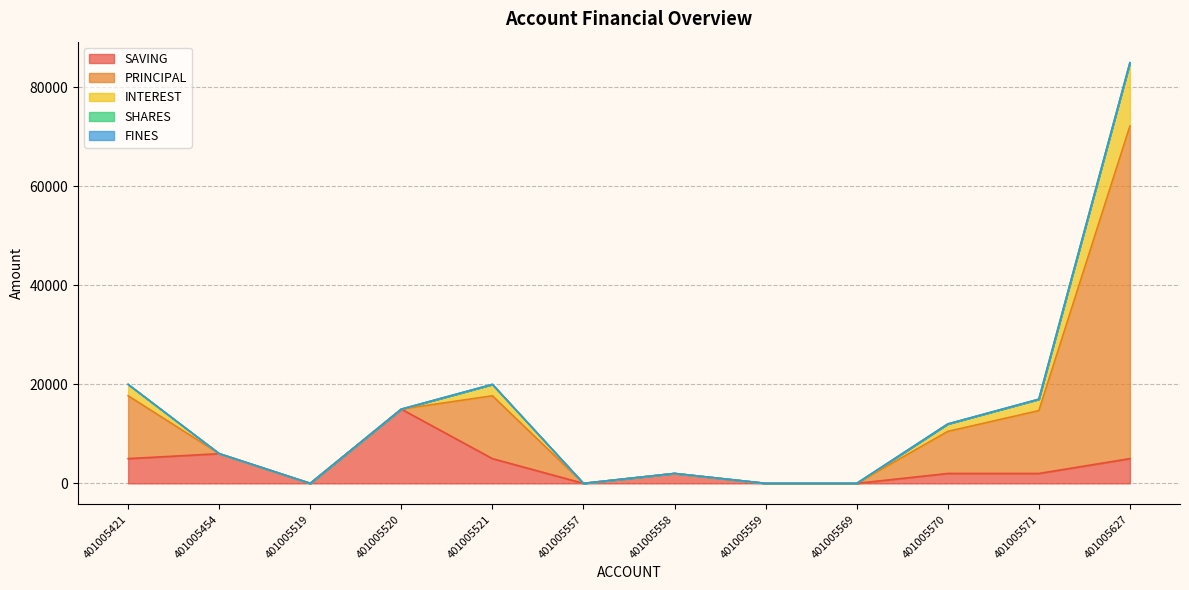

Which series has the widest spread of values?

PRINCIPAL